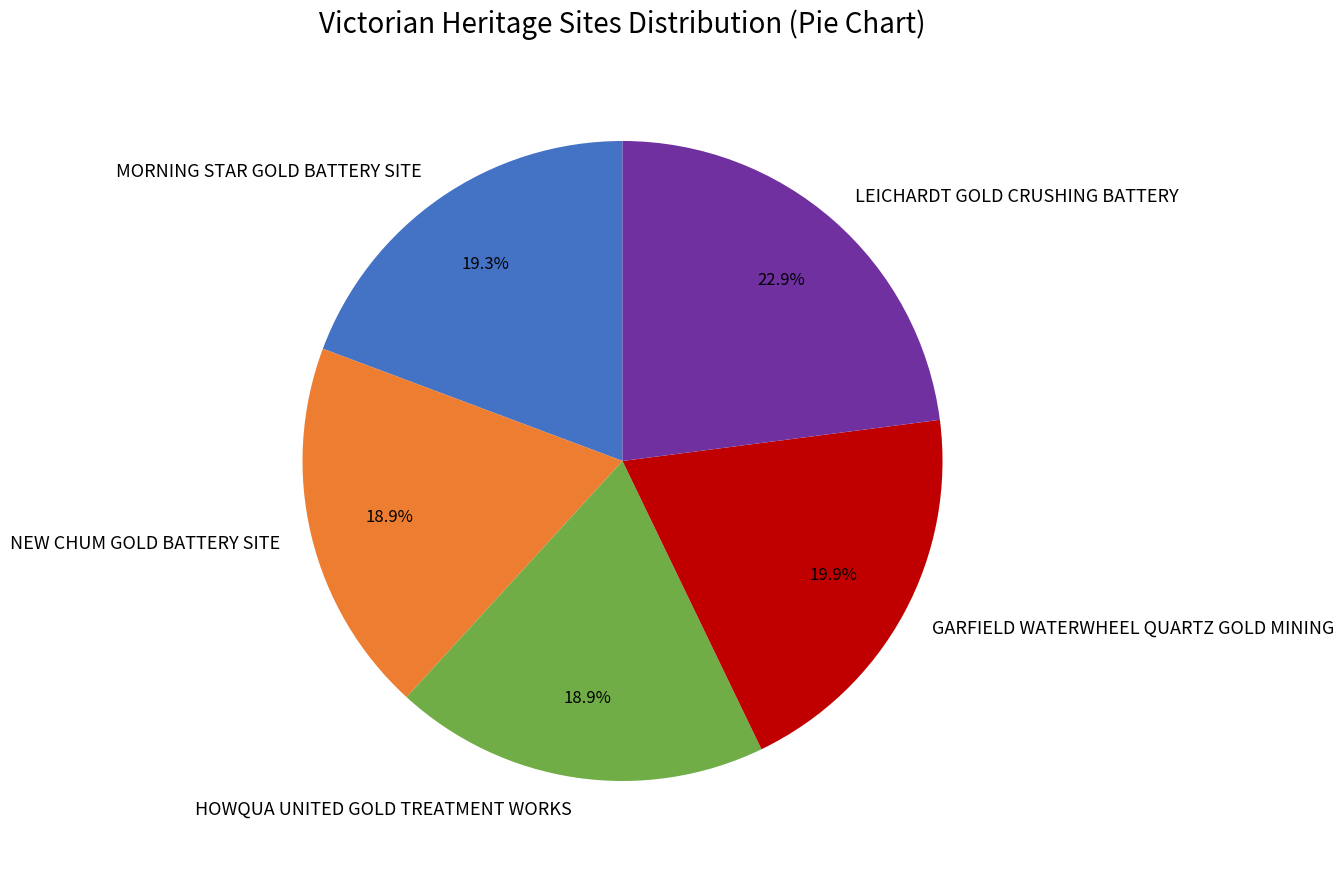

How many slices are in this pie chart?

5